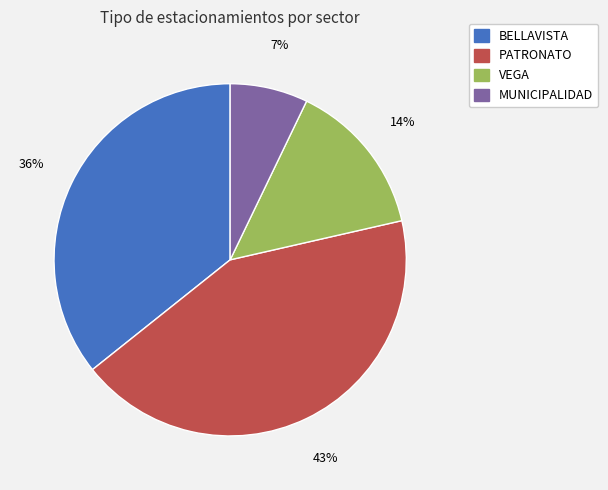

Is the sum of BELLAVISTA and MUNICIPALIDAD greater than half?

No